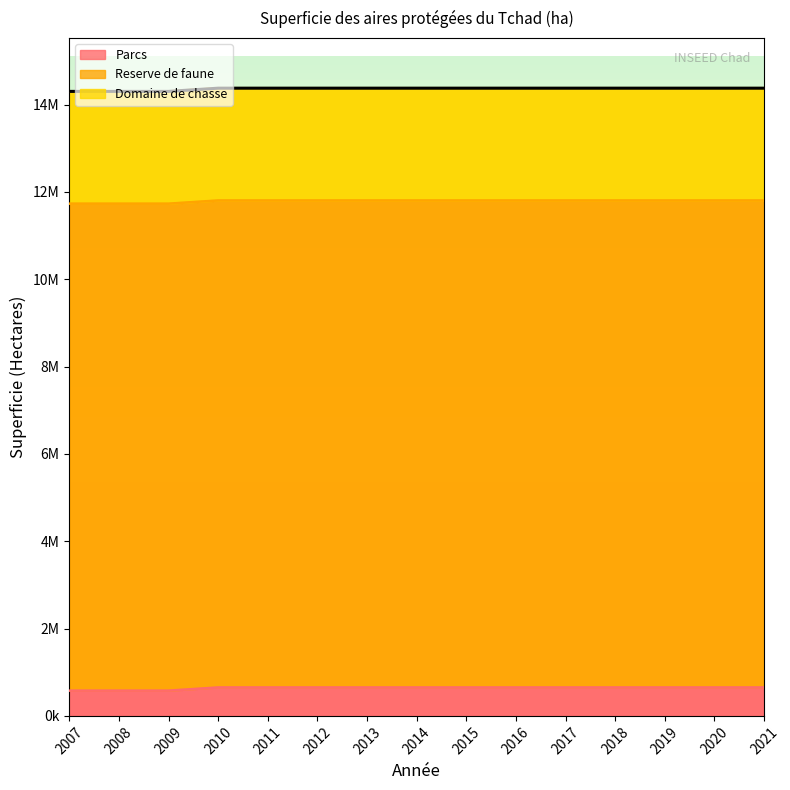

Which series has the largest total across all categories?

Reserve de faune